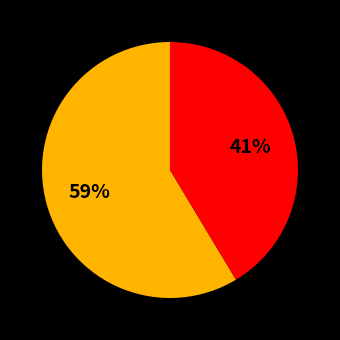

Is there a majority slice in this chart?

Yes